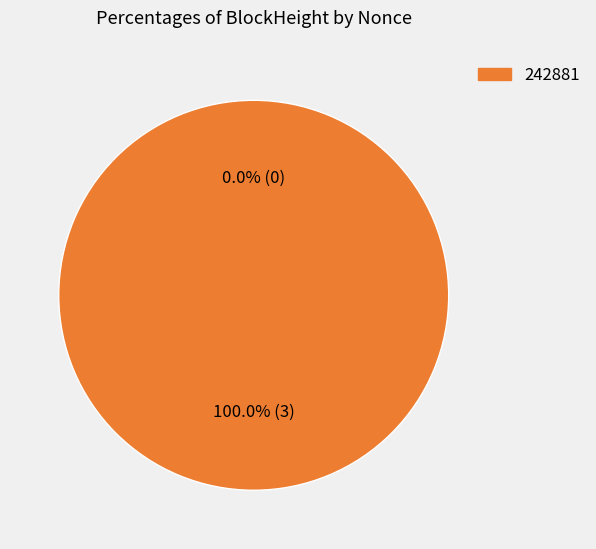

To the nearest percent, what is the difference between the 242881 and 242897 slice percentages?

100%